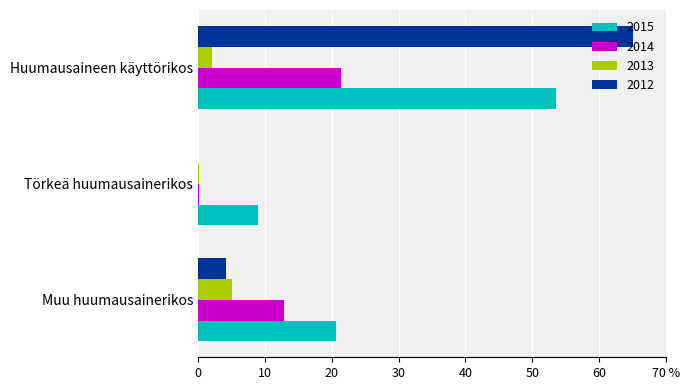

Are the bars horizontal?

Yes